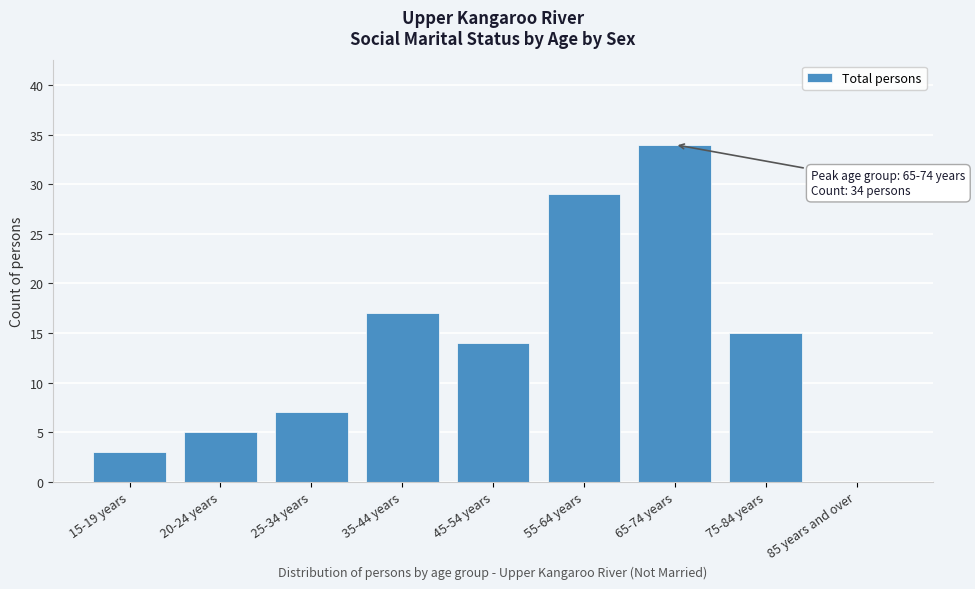

Reading left to right, what are all the values shown in this chart?

15-19 years=3	20-24 years=5	25-34 years=7	35-44 years=17	45-54 years=14	55-64 years=29	65-74 years=34	75-84 years=15	85 years and over=0